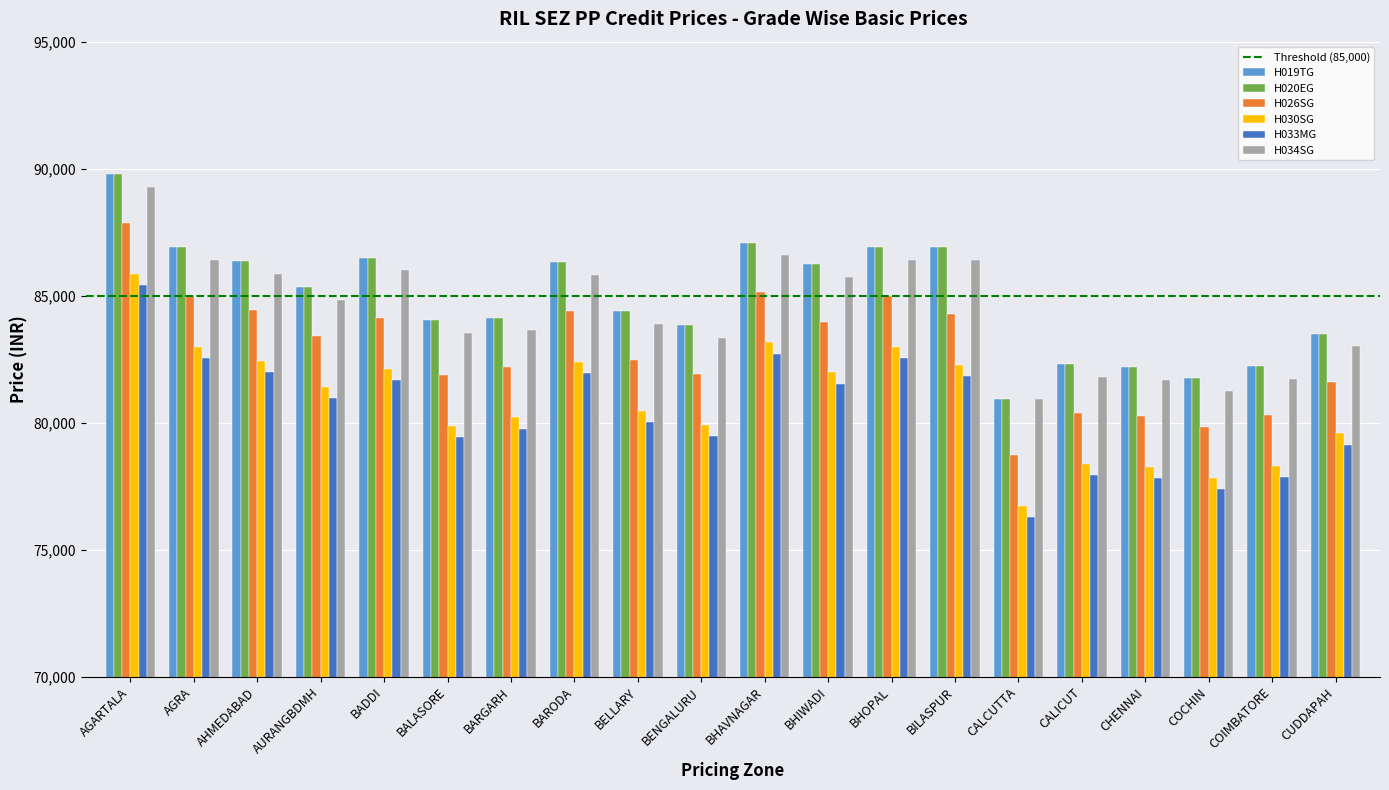

Read the H033MG value at CALCUTTA.

76268